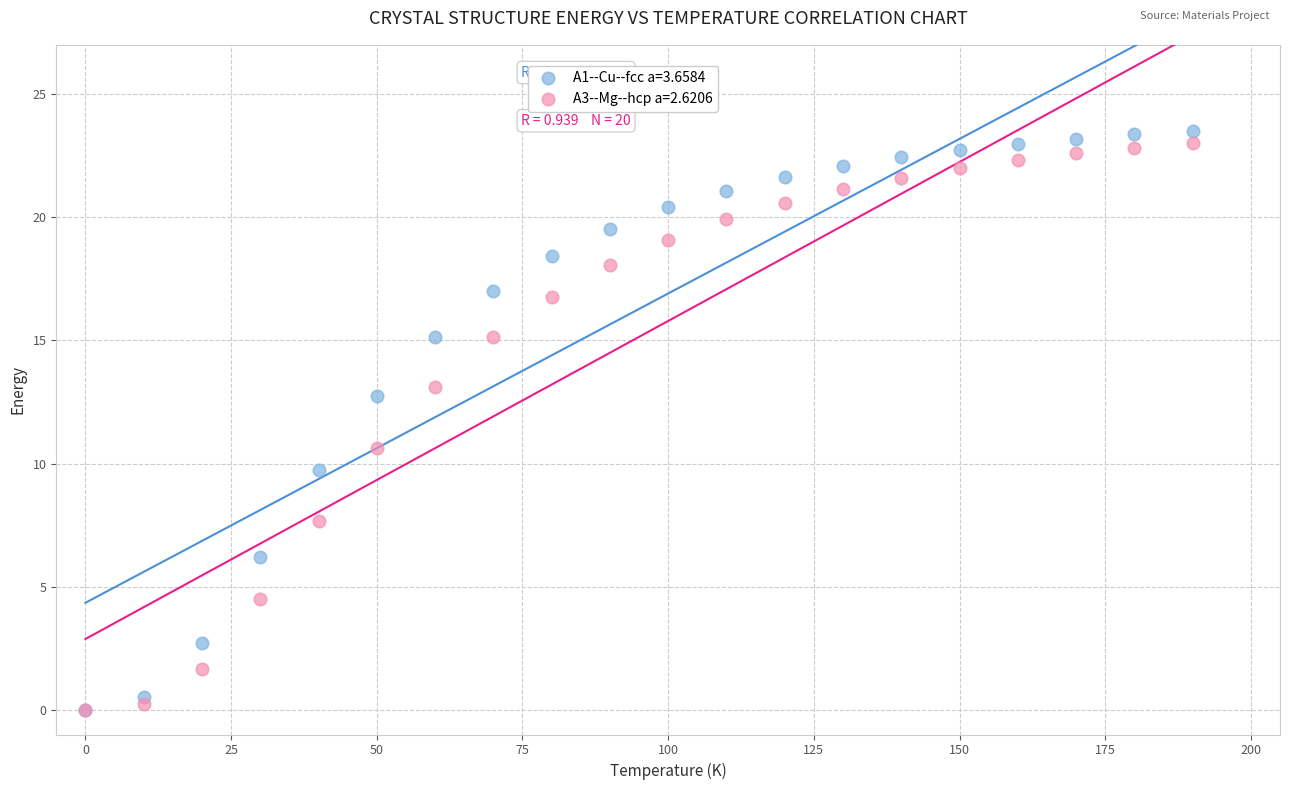

Across all series, what Y value is closest to 11?

10.6